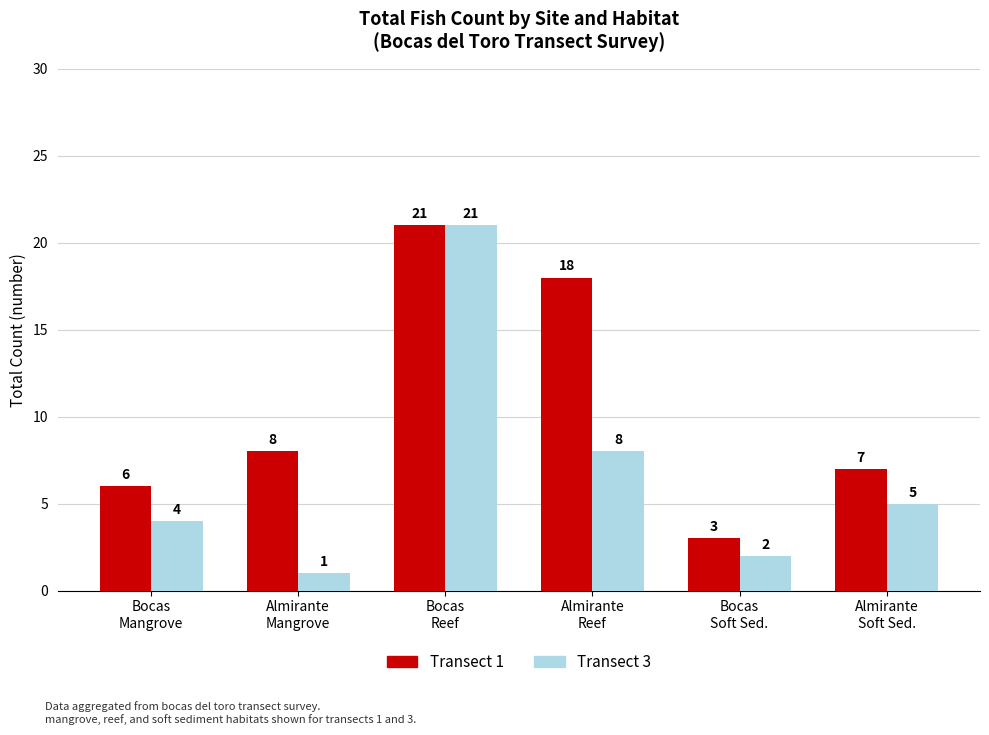

How many bars are there in each group?

2